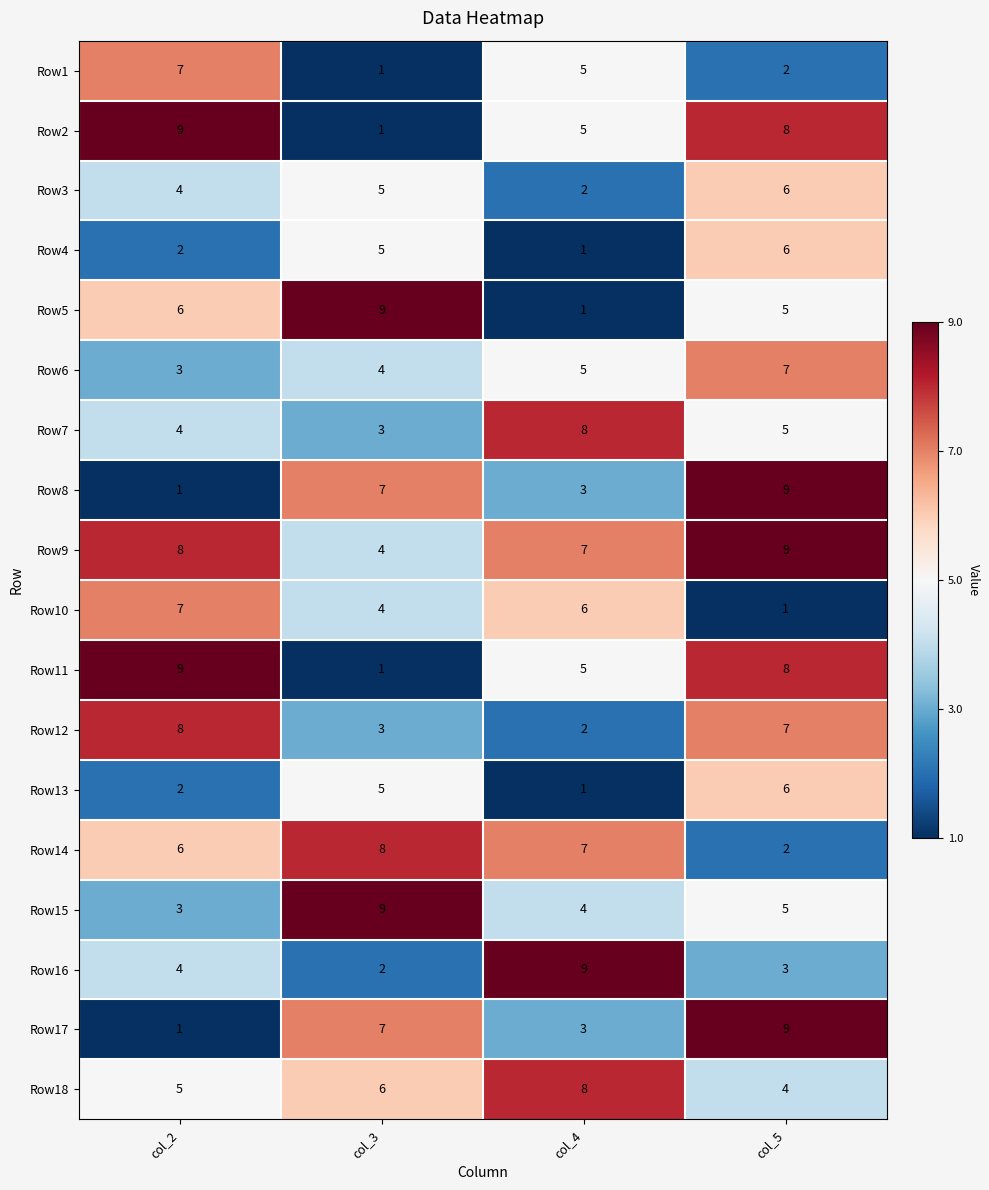

True or false: Row13 has a value of 3 at col_3.

False